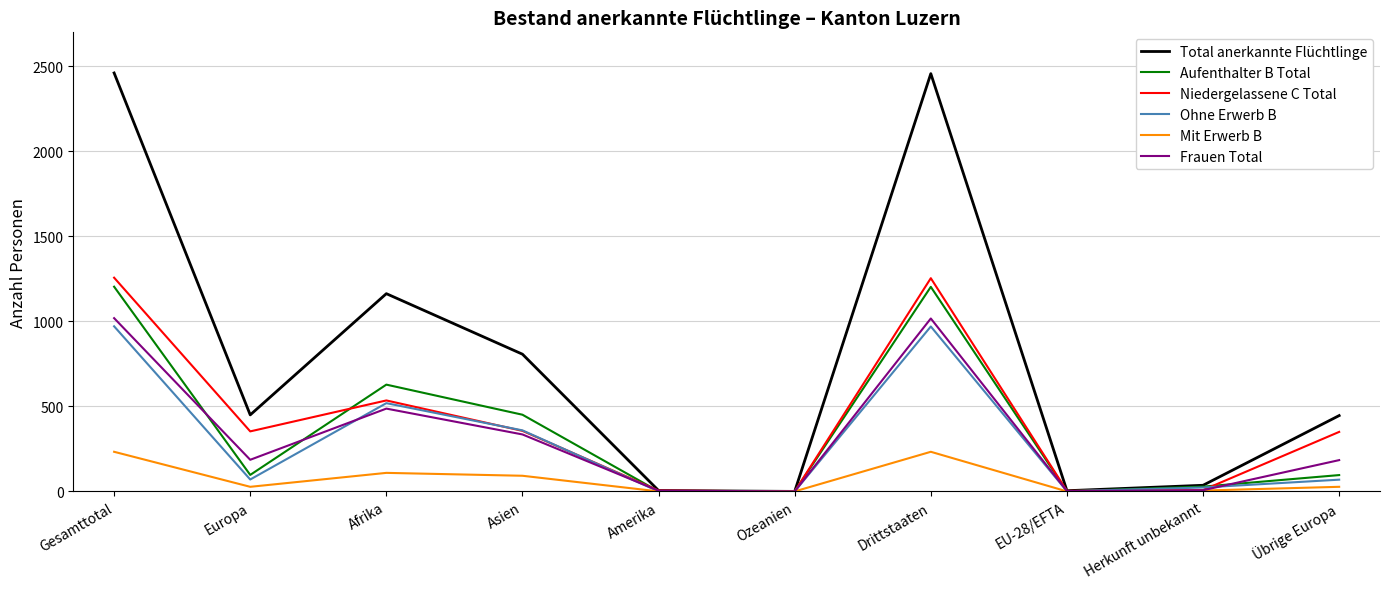

What is the difference between the maximum and second lowest values in the Frauen Total series?

1017